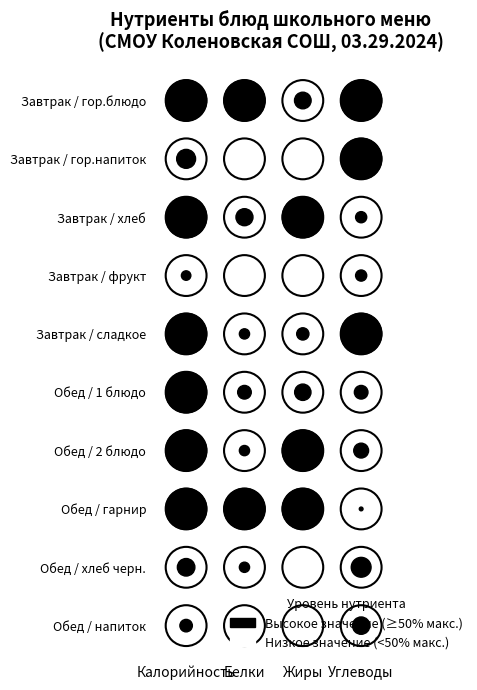

How many Обед / напиток values are between 0 and 62?

4